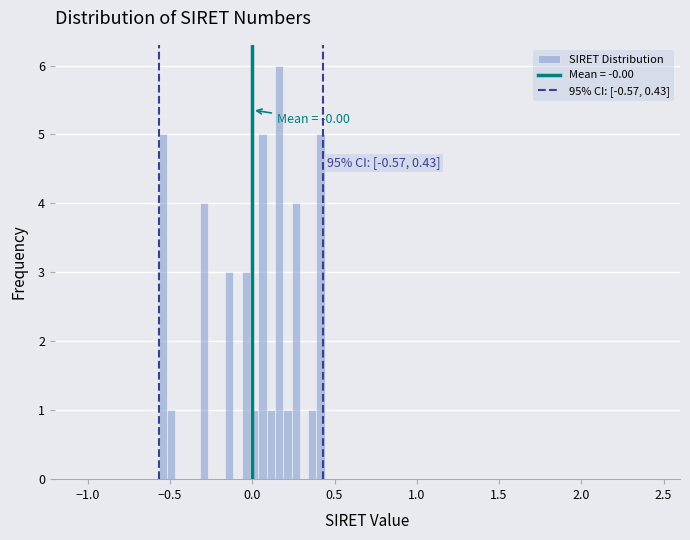

Around what value on the x-axis is the tallest bar? Give the approximate position of its centre, as read against the axis.

0.15